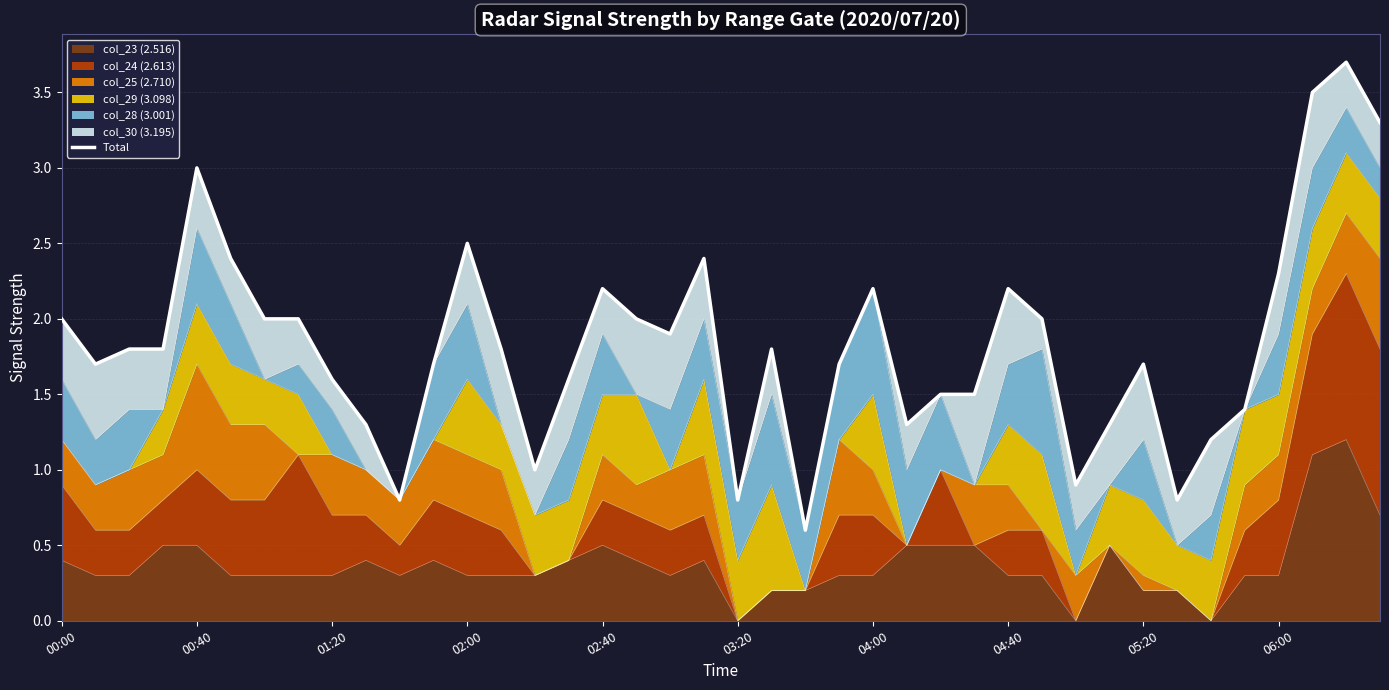

Count the number of values greater than 1.

34